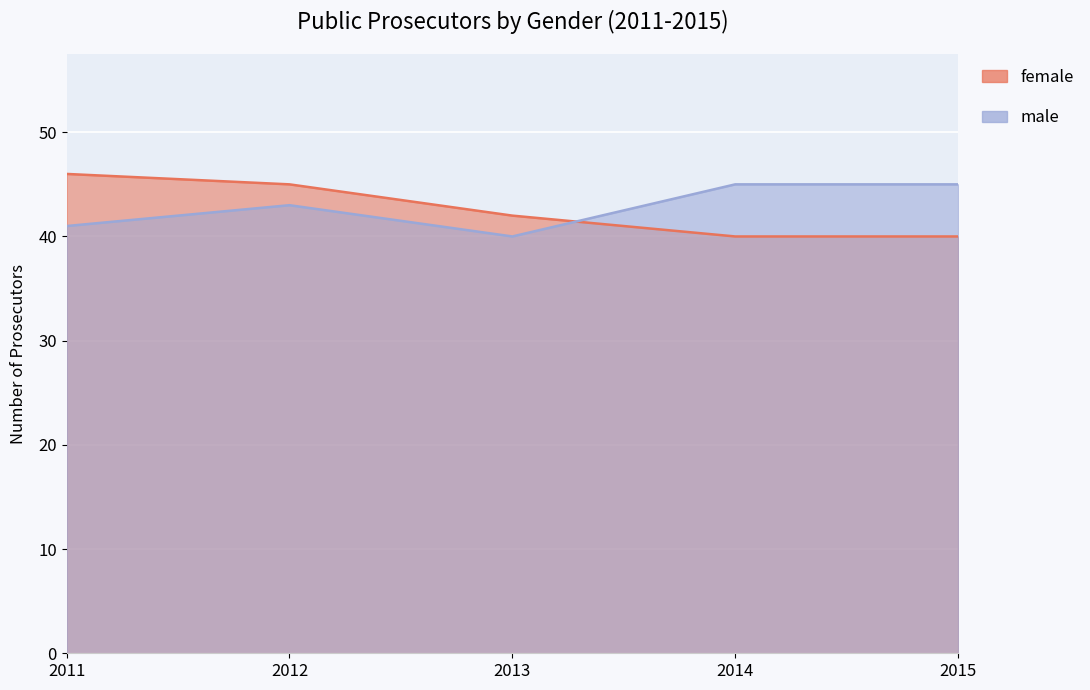

What is the difference between the male values at 2011 and 2013?

1